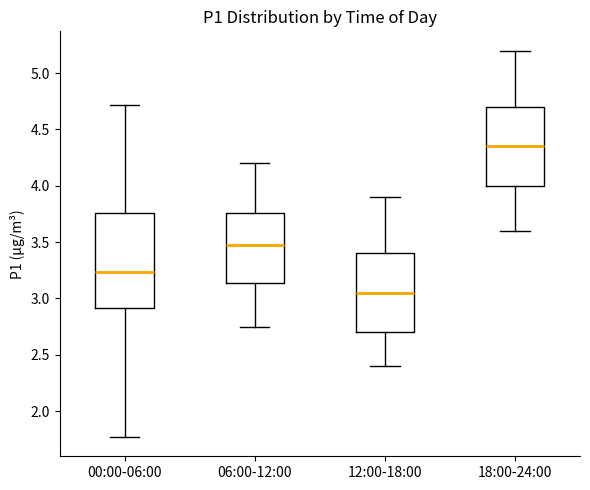

Reading left to right, transcribe this box plot: for each box, give where its median line is, the range the box spans, and where its two whiskers end, as read against the y-axis. The values are not printed on the chart, so give them approximately, as read against the axis.

00:00-06:00: median 3.25, box 2.90 to 3.75, whiskers 1.75 to 4.70
06:00-12:00: median 3.50, box 3.15 to 3.75, whiskers 2.75 to 4.20
12:00-18:00: median 3.05, box 2.70 to 3.40, whiskers 2.40 to 3.90
18:00-24:00: median 4.35, box 4.00 to 4.70, whiskers 3.60 to 5.20